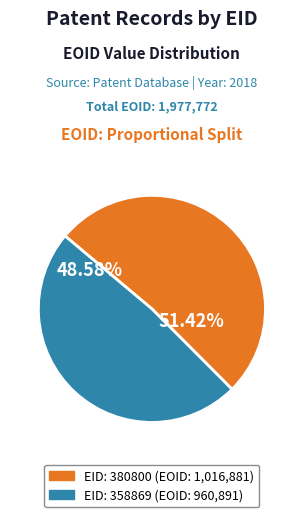

Is it true that EID: 380800 is 64% of the pie?

False